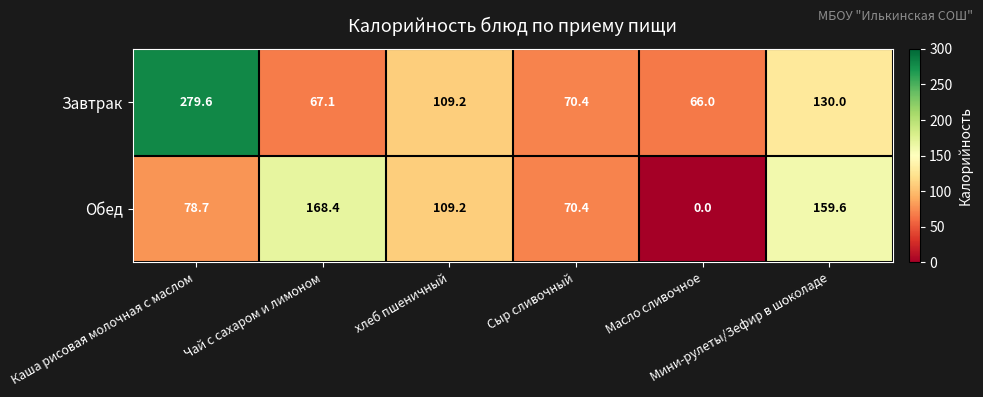

How many values in the Завтрак series exceed 109?

3